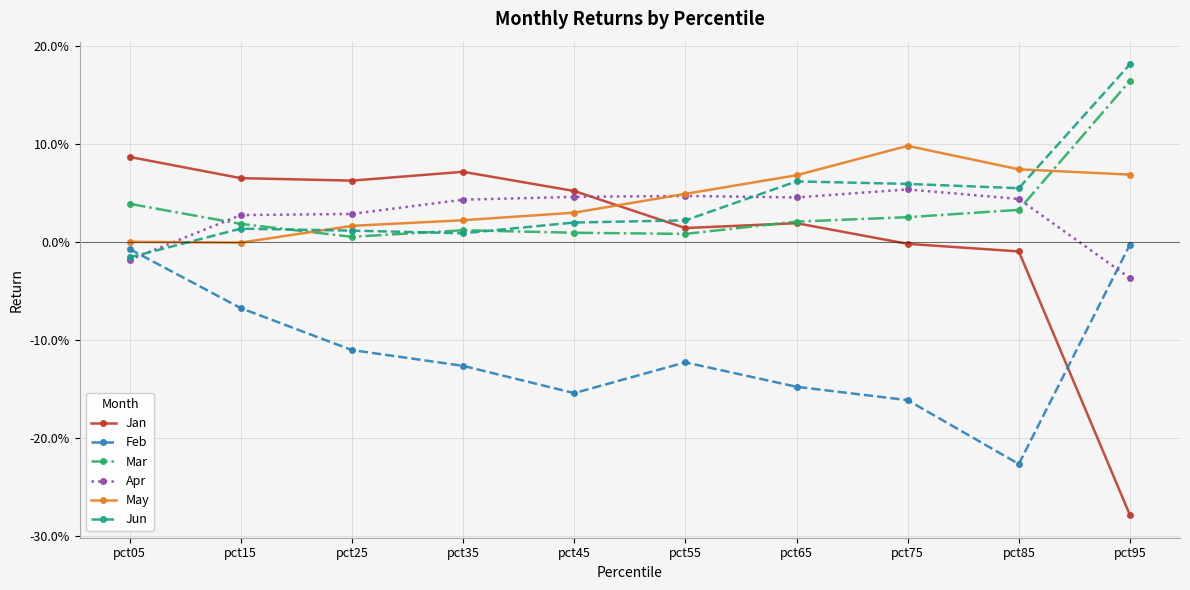

Is the value of Apr at pct85 greater than the value of May at pct55?

No